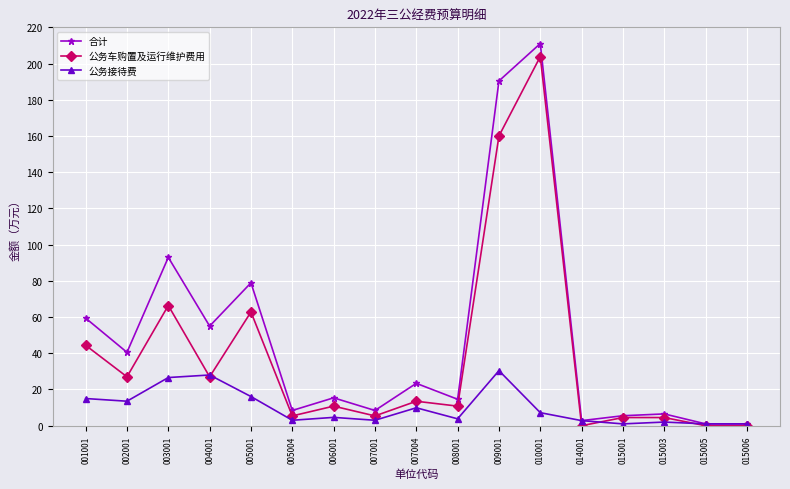

Where is the first local maximum for 合计?

003001